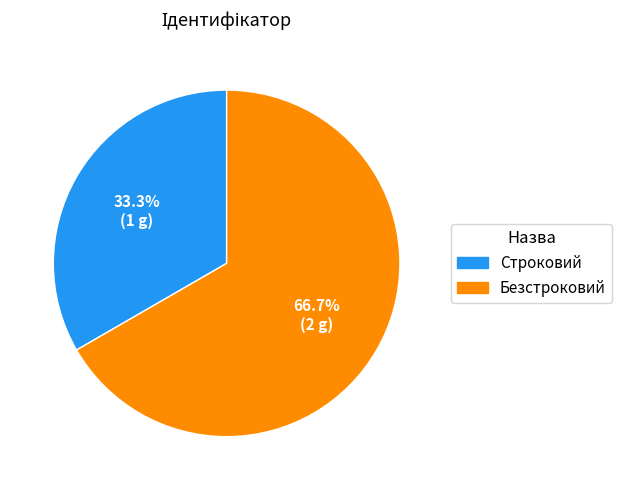

How much of the chart is everything except Строковий?

66.7%